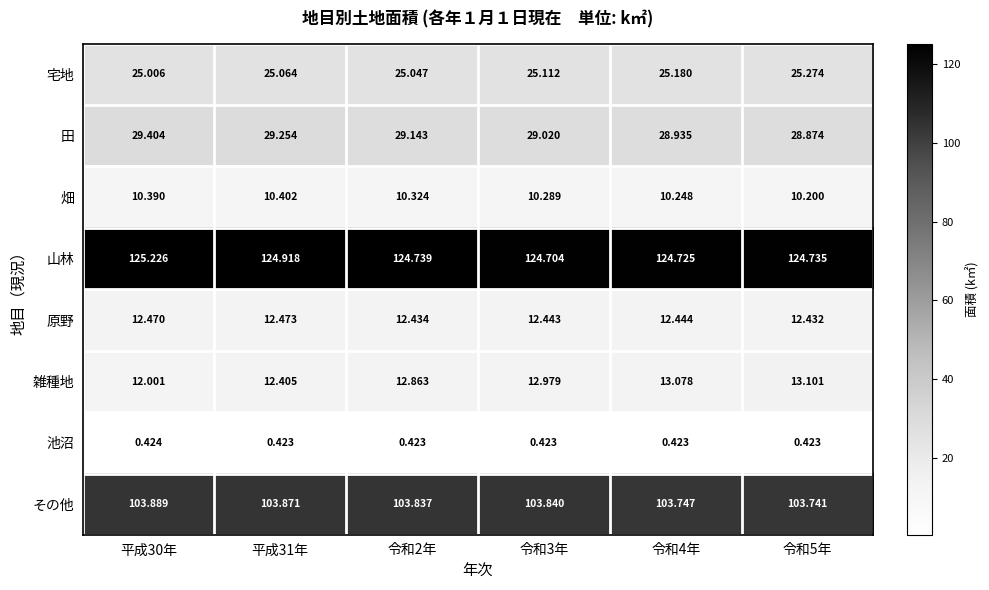

At 令和4年, list the series in order from largest to smallest.

山林, その他, 田, 宅地, 雑種地, 原野, 畑, 池沼